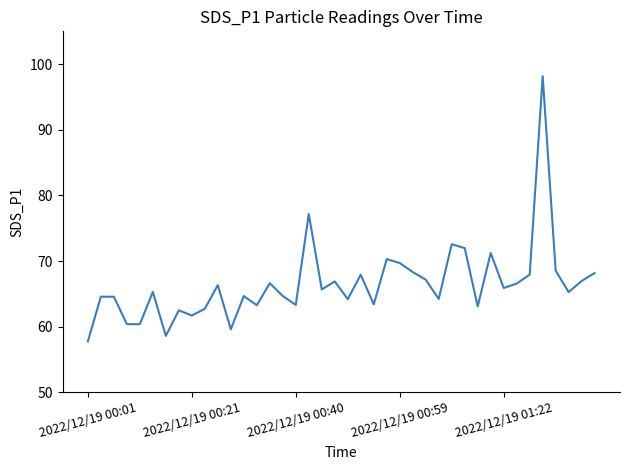

What is the difference between the maximum and minimum values?

40.4